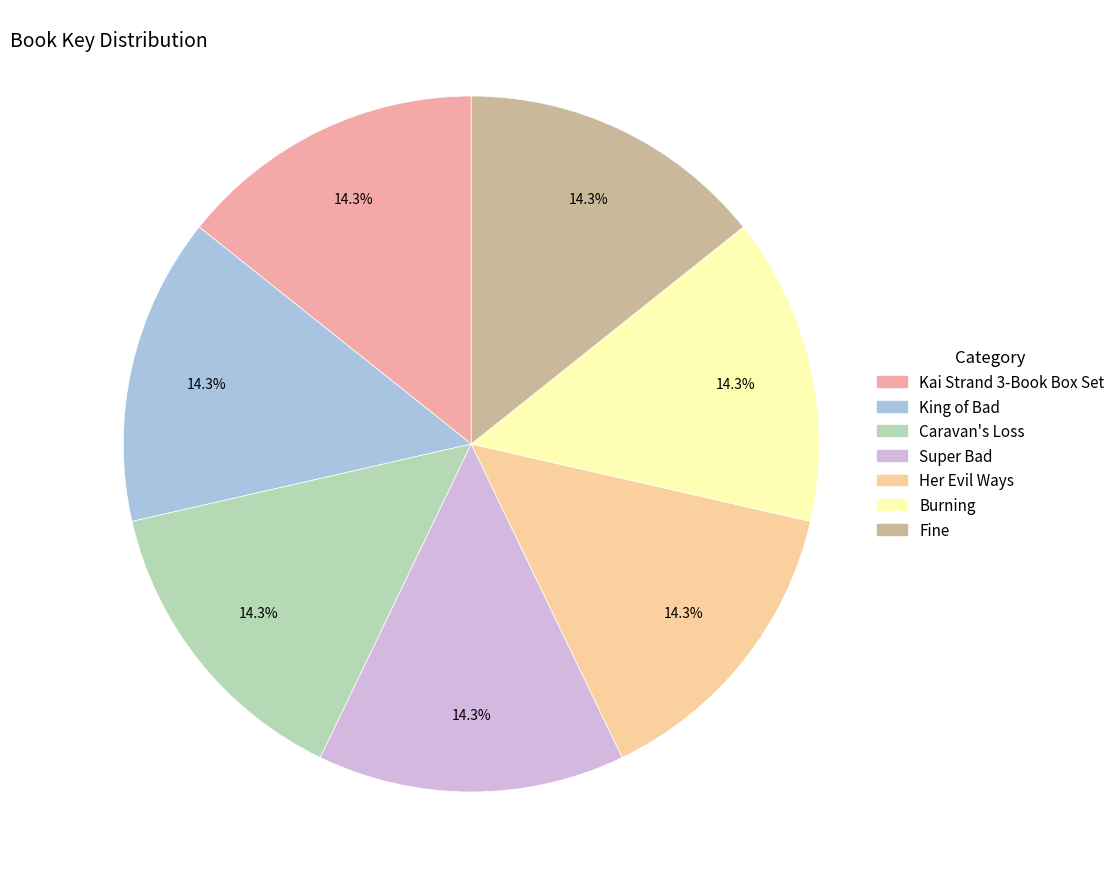

Is Fine the majority of the pie?

No